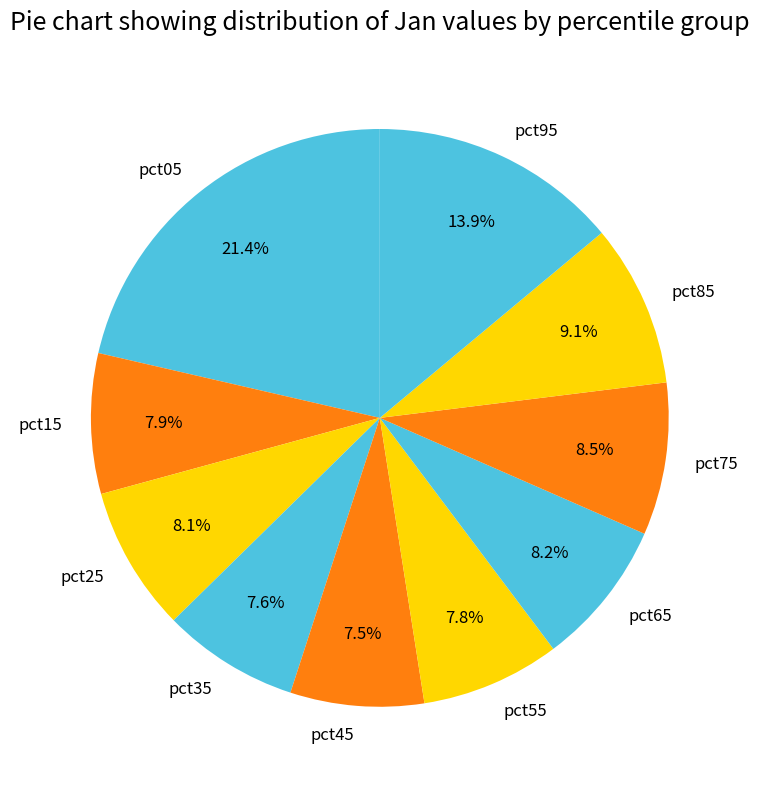

Does any single category account for the majority?

No